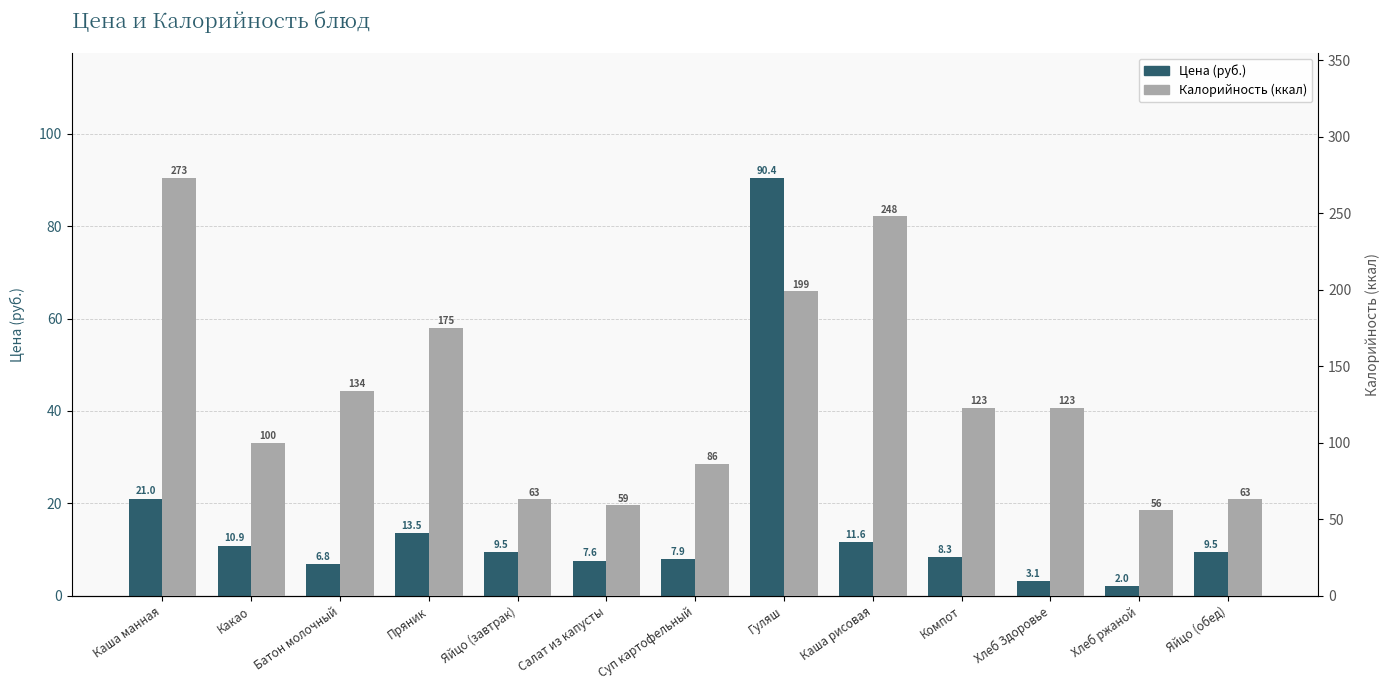

What is the sum of the Калорийность (ккал) values at Каша манная and Пряник?

448.0